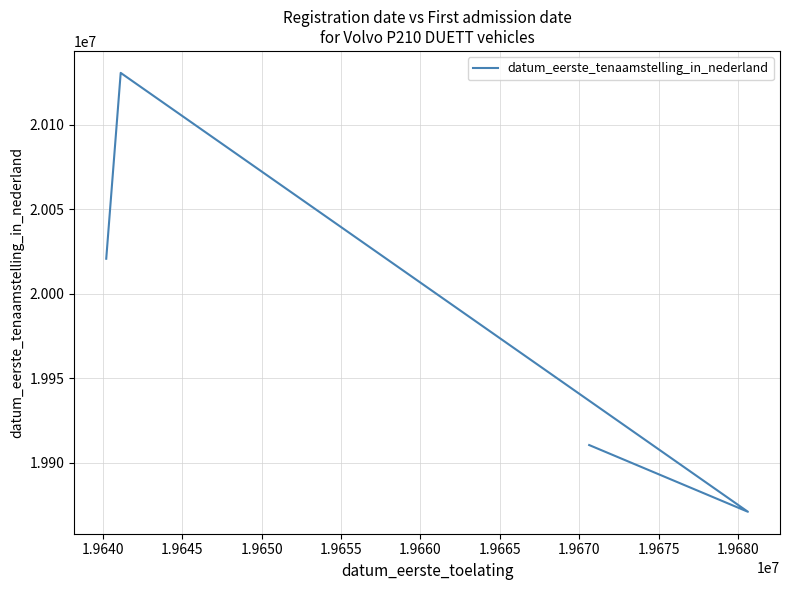

Which label corresponds to the largest value in the chart?

1.9640